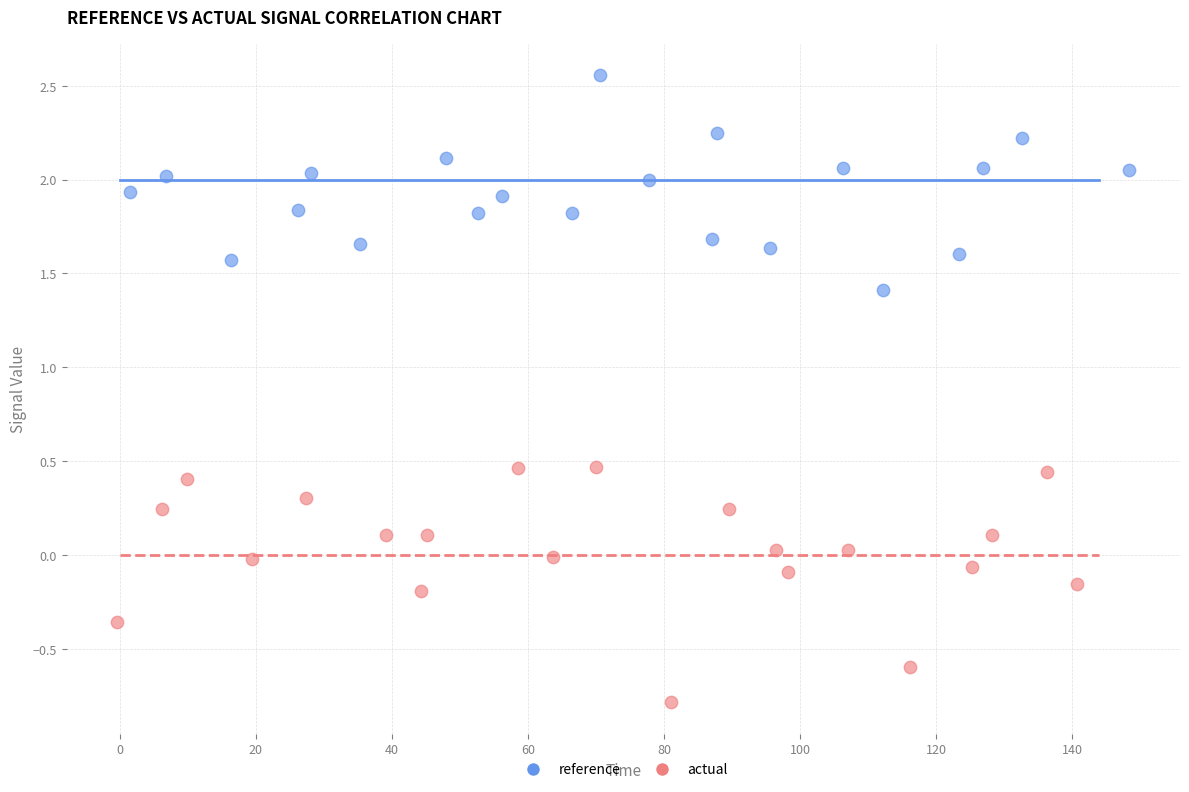

Which series reaches the maximum Y coordinate?

reference